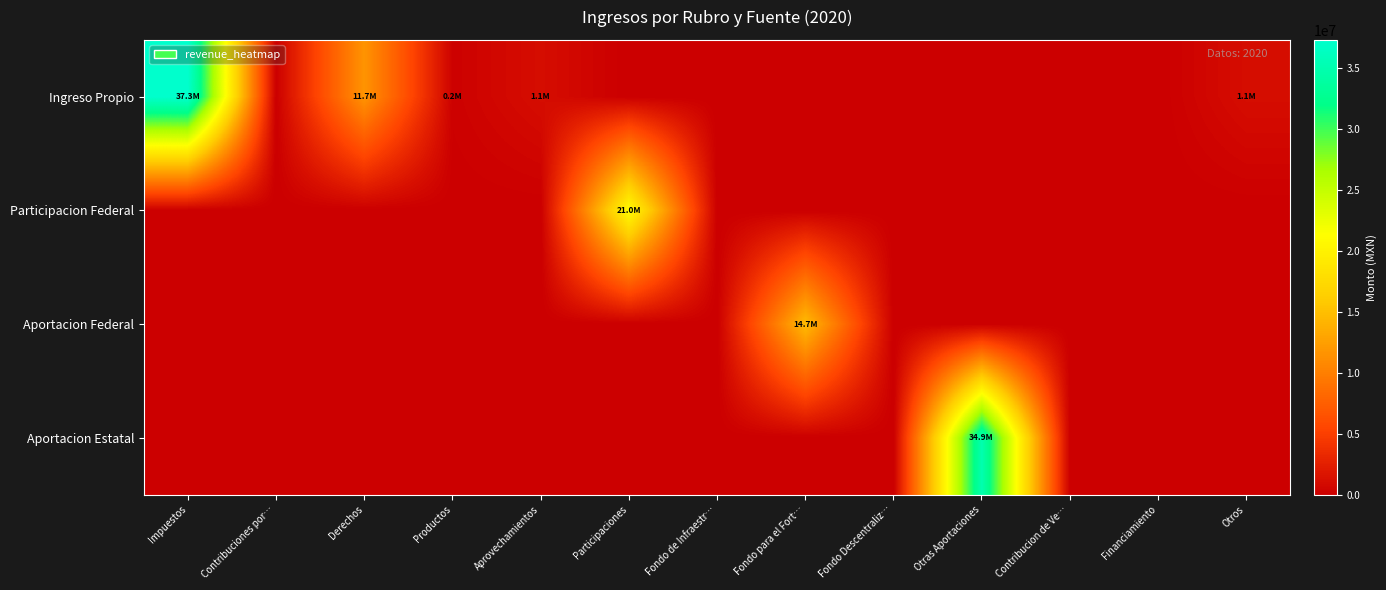

Reading right to left, what are all the values shown in this chart?

Ingreso Propio: Otros=1071284.2	Financiamiento=0.0	Contribucion de Ve…=0.0	Otras Aportaciones=0.0	Fondo Descentraliz…=0.0	Fondo para el Fort…=0.0	Fondo de Infraestr…=0.0	Participaciones=0.0	Aprovechamientos=1071097.6	Productos=197138.0	Derechos=11673592.7	Contribuciones por…=0.0	Impuestos=37263809.0
Participacion Federal: Otros=0.0	Financiamiento=0.0	Contribucion de Ve…=0.0	Otras Aportaciones=0.0	Fondo Descentraliz…=0.0	Fondo para el Fort…=0.0	Fondo de Infraestr…=0.0	Participaciones=20979406.3	Aprovechamientos=0.0	Productos=0.0	Derechos=0.0	Contribuciones por…=0.0	Impuestos=0.0
Aportacion Federal: Otros=0.0	Financiamiento=0.0	Contribucion de Ve…=0.0	Otras Aportaciones=0.0	Fondo Descentraliz…=0.0	Fondo para el Fort…=14713256.9	Fondo de Infraestr…=0.0	Participaciones=0.0	Aprovechamientos=0.0	Productos=0.0	Derechos=0.0	Contribuciones por…=0.0	Impuestos=0.0
Aportacion Estatal: Otros=0.0	Financiamiento=0.0	Contribucion de Ve…=0.0	Otras Aportaciones=34934198.2	Fondo Descentraliz…=0.0	Fondo para el Fort…=0.0	Fondo de Infraestr…=0.0	Participaciones=0.0	Aprovechamientos=0.0	Productos=0.0	Derechos=0.0	Contribuciones por…=0.0	Impuestos=0.0